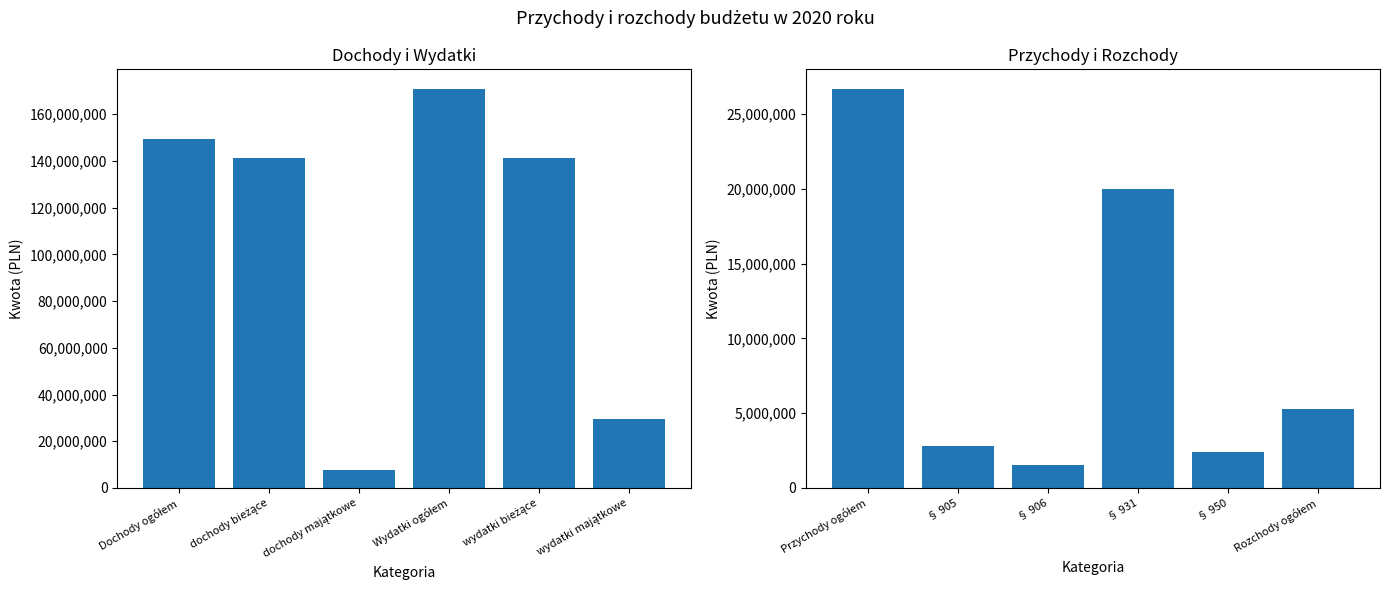

What is the label of the 2nd bar from the right?

wydatki bieżące